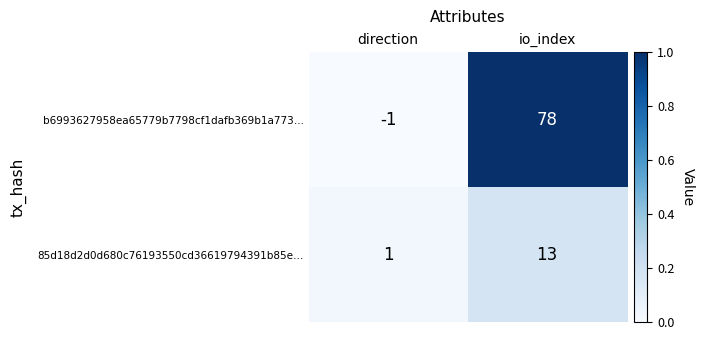

List the series in order of their peak value, highest first.

b6993627958ea65779b7798cf1dafb369b1a773…, 85d18d2d0d680c76193550cd36619794391b85e…